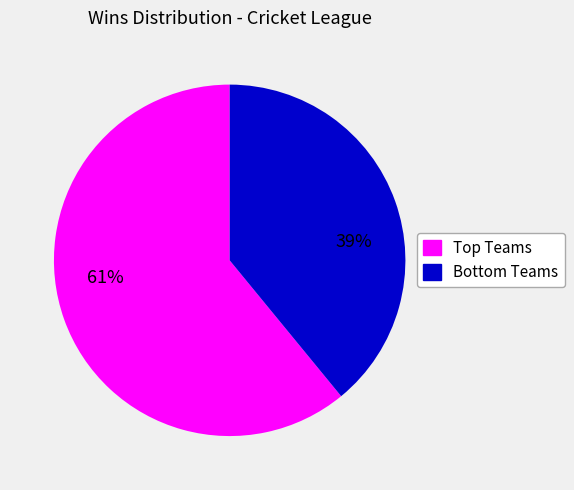

To the nearest percent, what is the average slice percentage?

50%